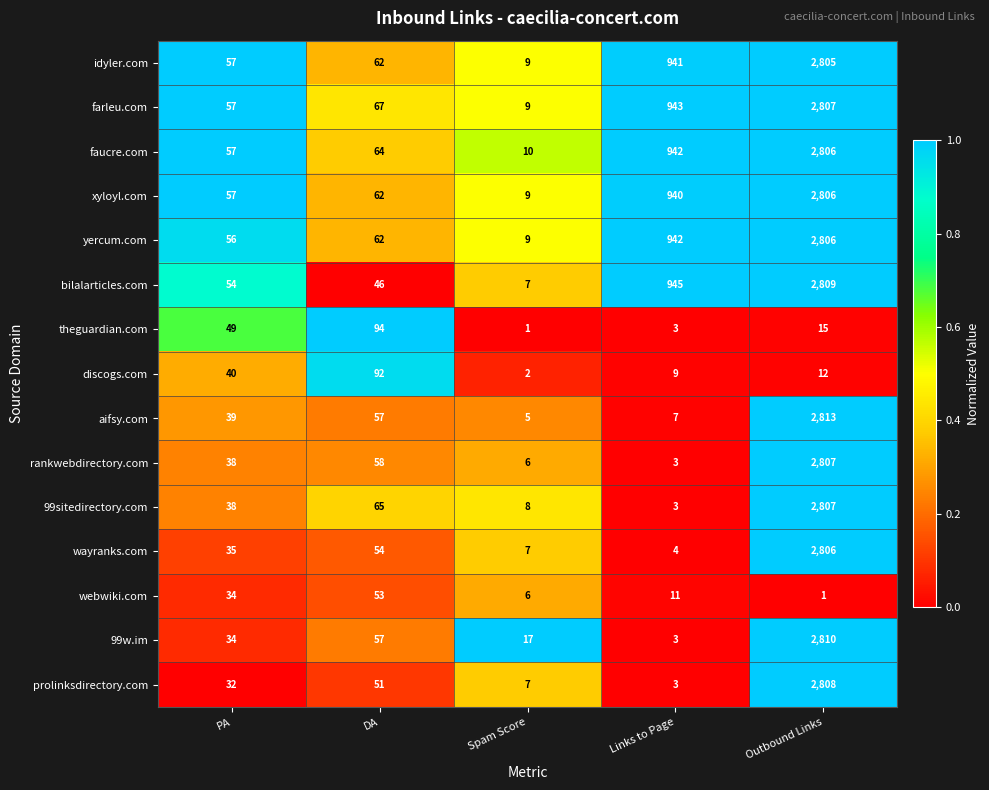

The faucre.com series shows 1246 at Links to Page. True or false?

False